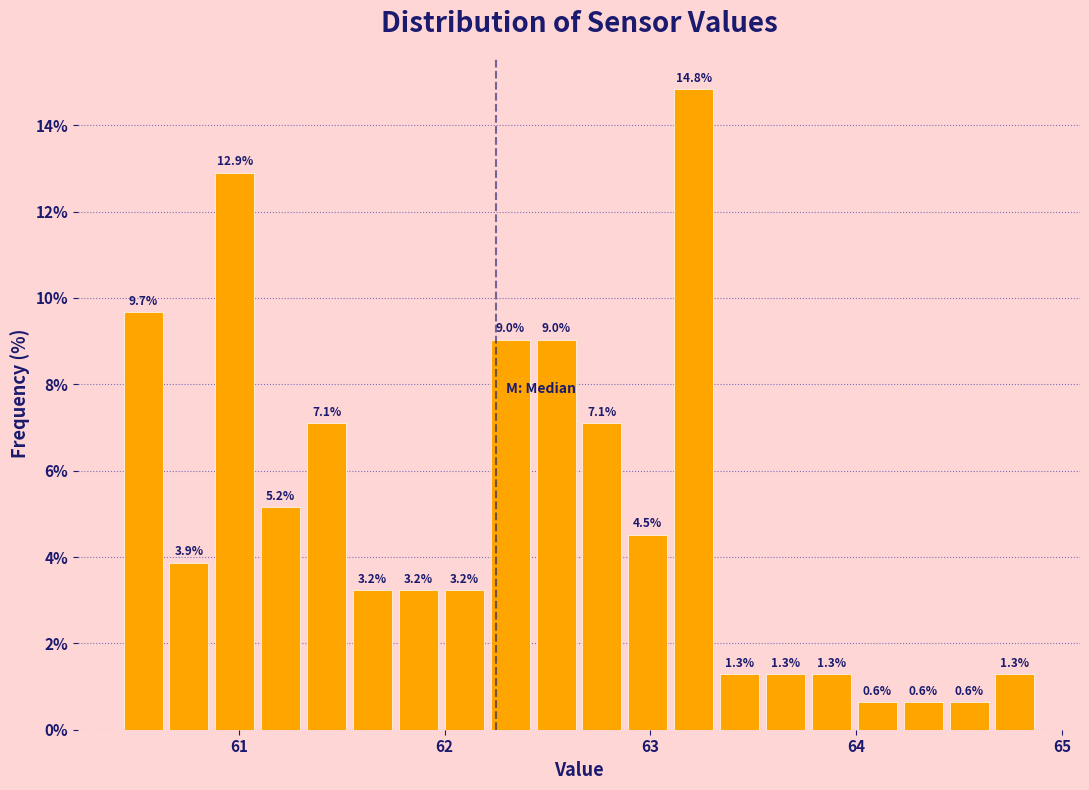

Read against the x-axis, roughly where is the centre of the tallest bar?

63.2